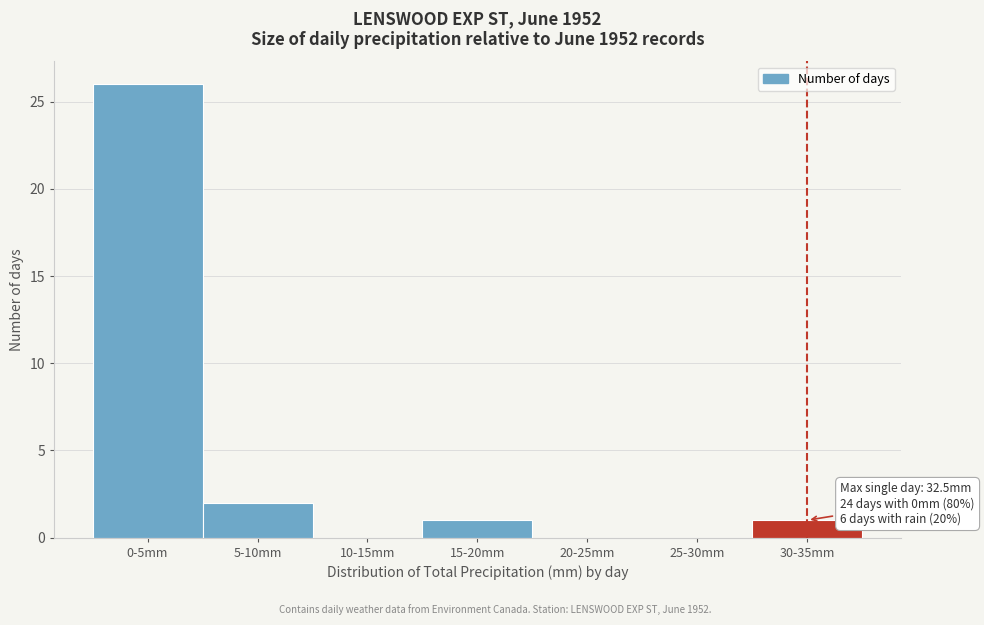

Reading left to right, transcribe all the data shown in this chart.

0-5mm=26	5-10mm=2	10-15mm=0	15-20mm=1	20-25mm=0	25-30mm=0	30-35mm=1